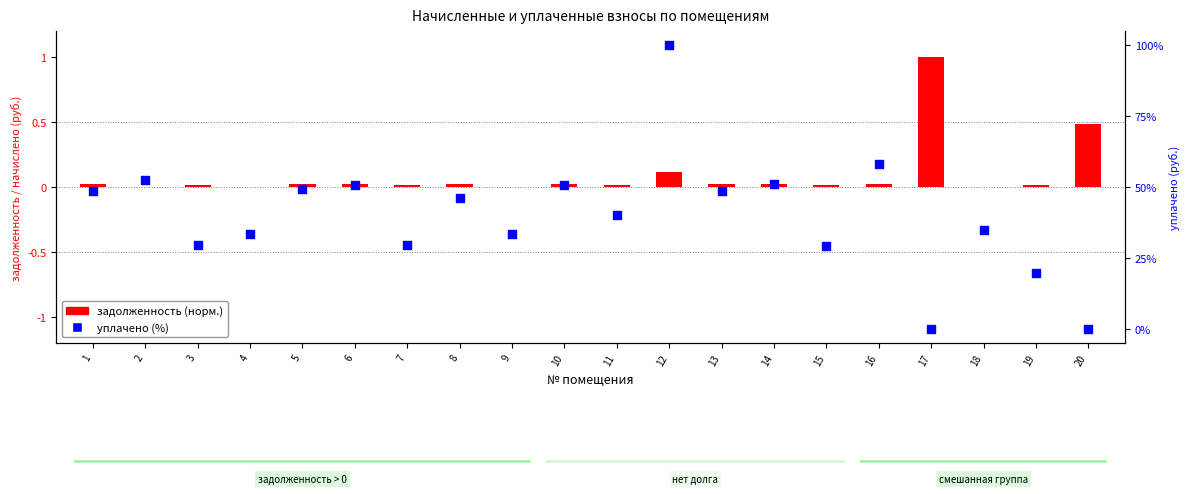

Which series has the largest total across all categories?

уплачено (%)